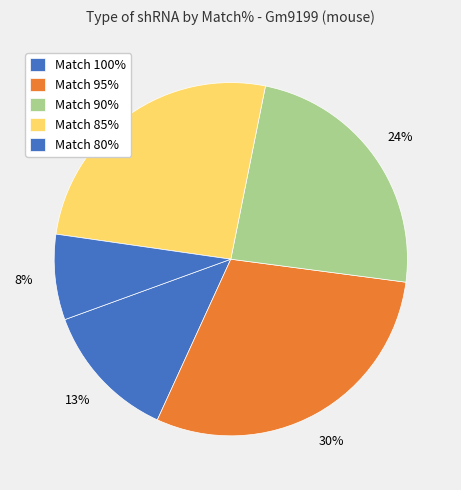

What is the largest slice in the pie chart?

Match 95%